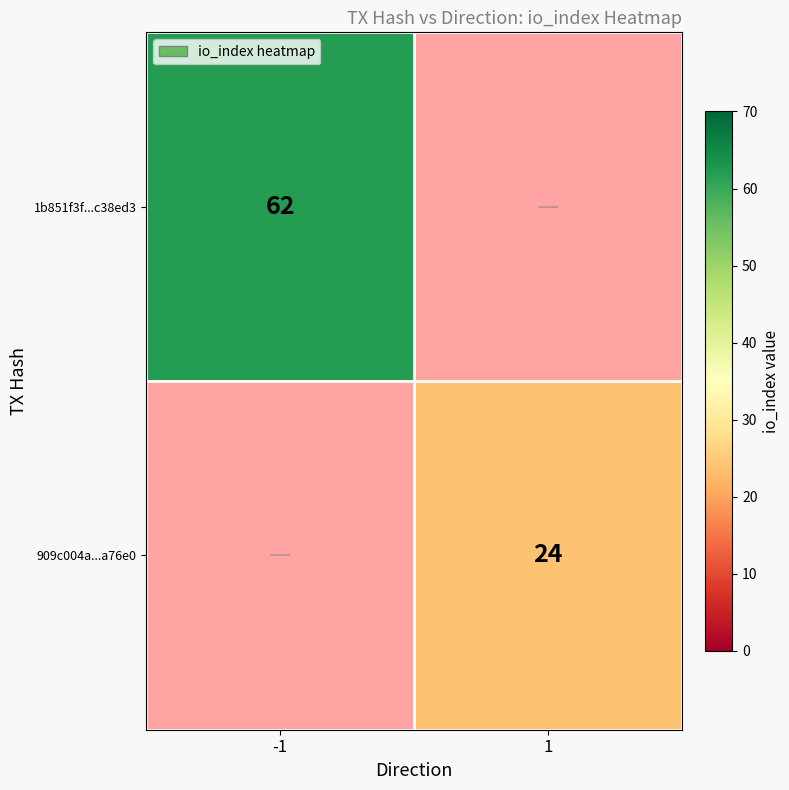

Count the number of categories in the chart.

2